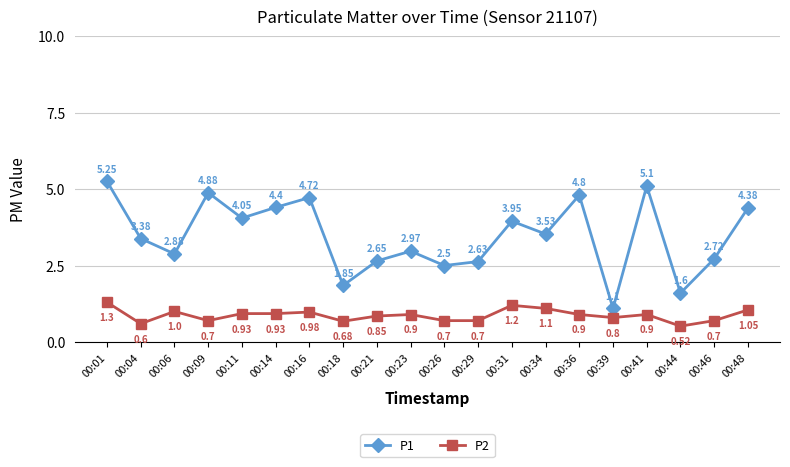

Rank the series by their average value, from lowest to highest.

P2, P1